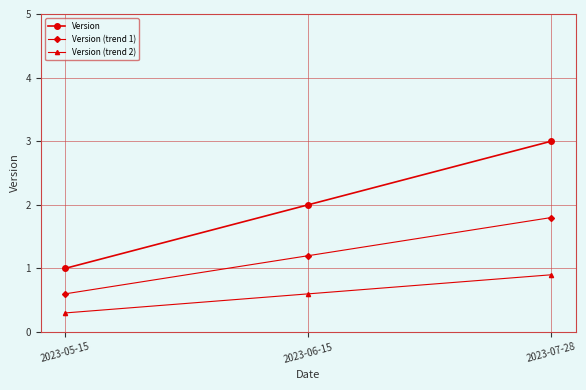

How many lines are shown in the chart?

3